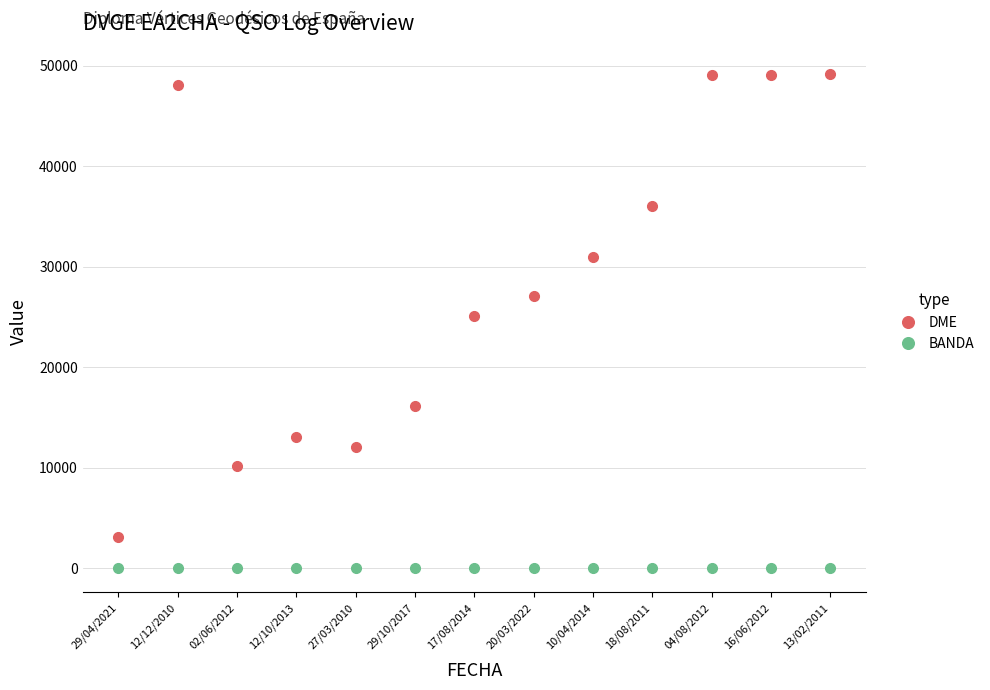

What is the label of the 9th point from the left?

10/04/2014